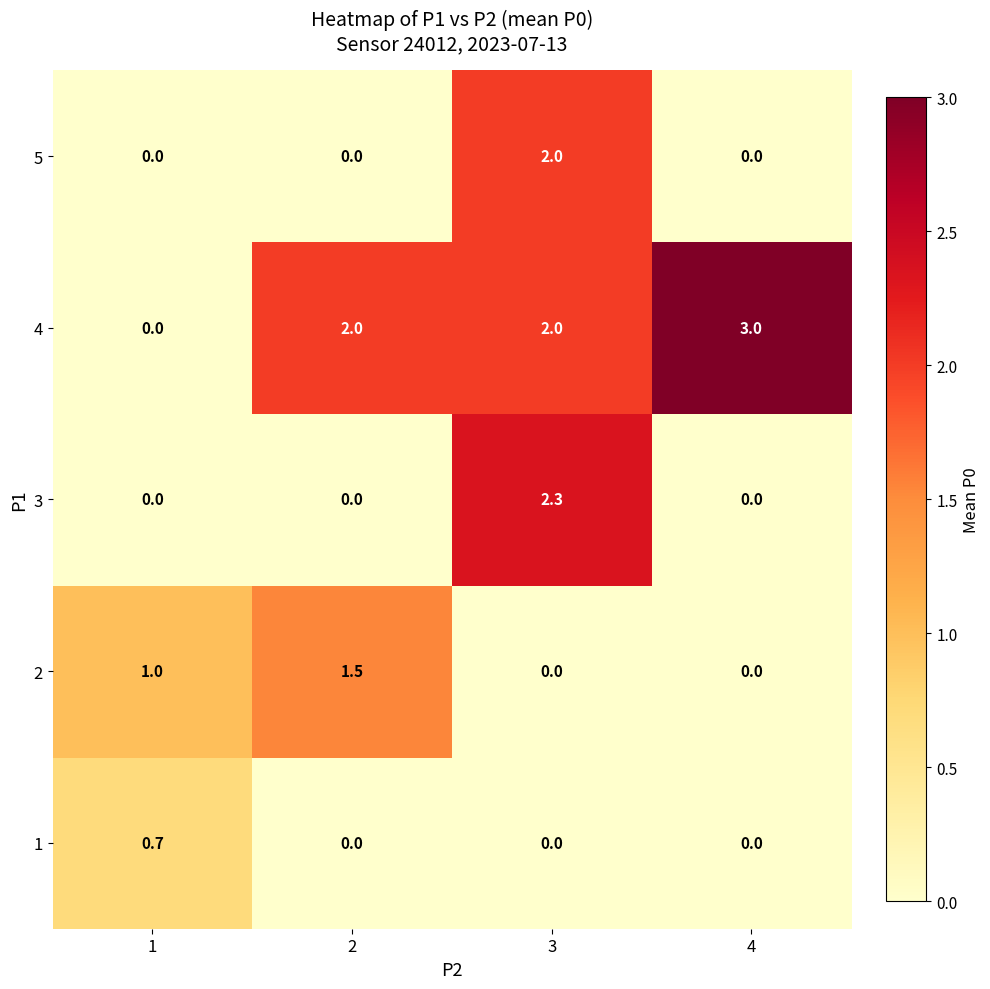

At which category does the chart reach its peak across all series?

4